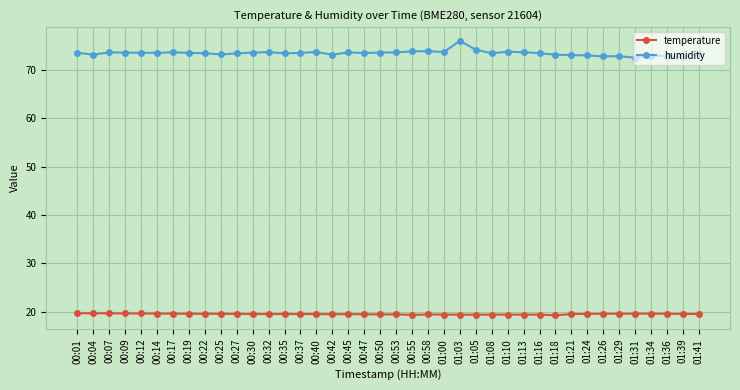

Read the humidity value at 00:32.

73.7